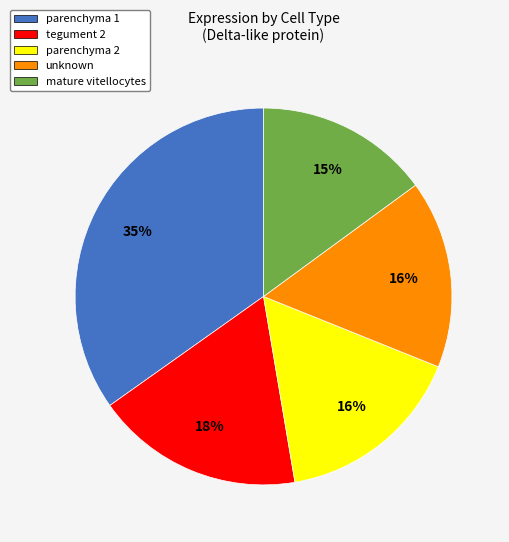

Which has a higher value, unknown or tegument 2?

tegument 2